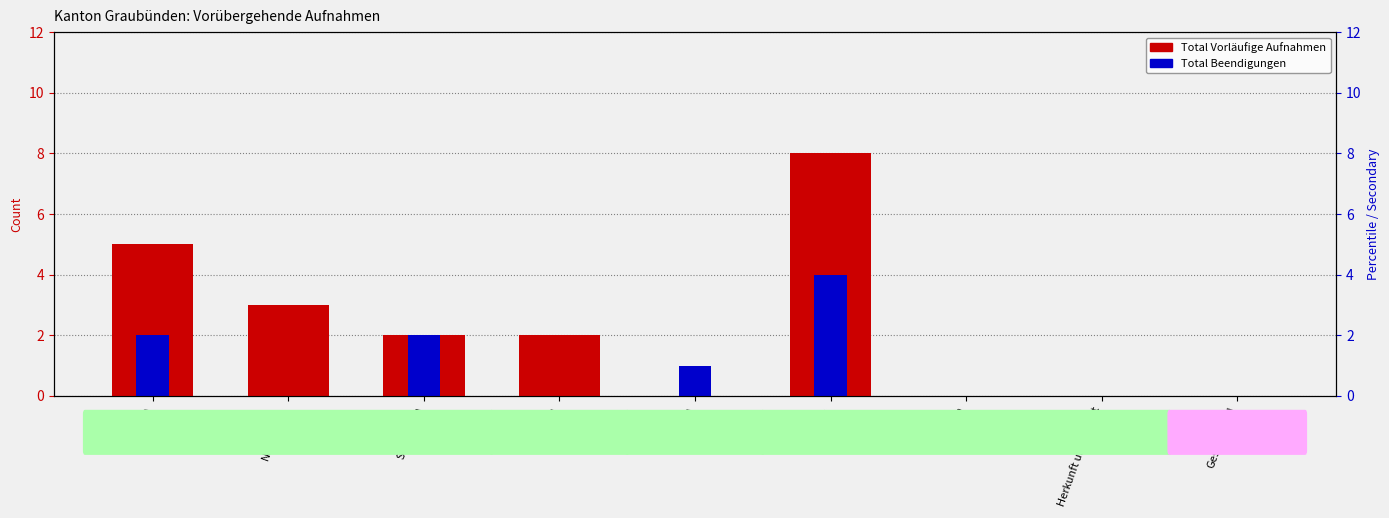

What is the difference between the highest and lowest values at Asien?

1